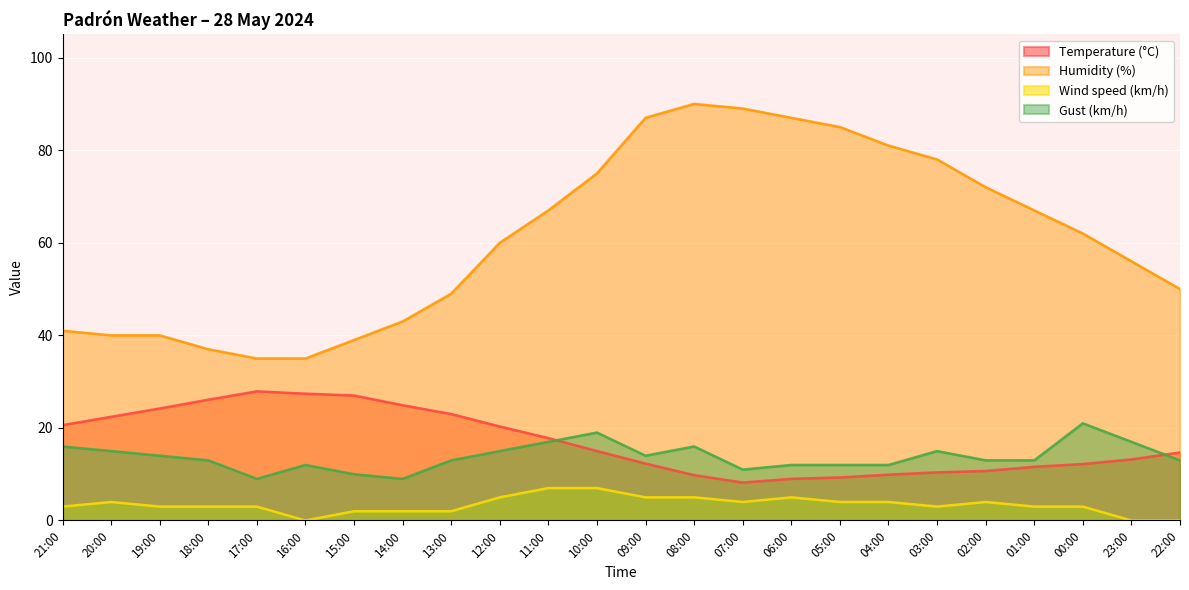

Reading left to right, extract all data points from this chart.

Temperature (°C): 20.6	22.4	24.2	26.1	27.9	27.4	27.0	24.9	23.0	20.3	17.8	15.0	12.3	9.8	8.2	9.0	9.3	9.9	10.4	10.7	11.6	12.2	13.2	14.7
Humidity (%): 41.0	40.0	40.0	37.0	35.0	35.0	39.0	43.0	49.0	60.0	67.0	75.0	87.0	90.0	89.0	87.0	85.0	81.0	78.0	72.0	67.0	62.0	56.0	50.0
Wind speed (km/h): 3.0	4.0	3.0	3.0	3.0	0.0	2.0	2.0	2.0	5.0	7.0	7.0	5.0	5.0	4.0	5.0	4.0	4.0	3.0	4.0	3.0	3.0	0.0	0.0
Gust (km/h): 16.0	15.0	14.0	13.0	9.0	12.0	10.0	9.0	13.0	15.0	17.0	19.0	14.0	16.0	11.0	12.0	12.0	12.0	15.0	13.0	13.0	21.0	17.0	13.0